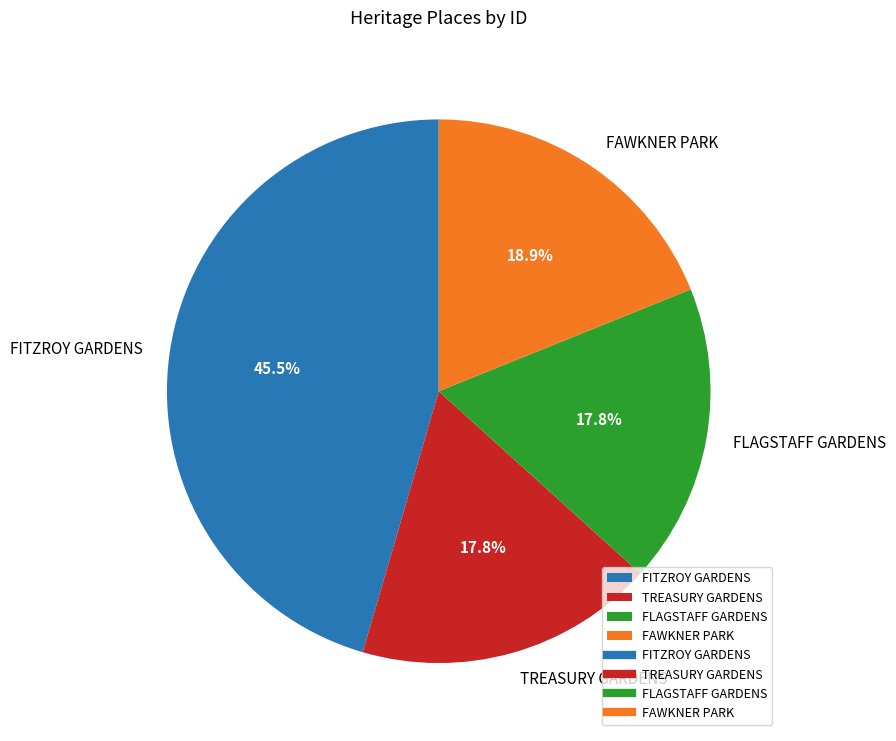

Which slice is the largest?

FITZROY GARDENS